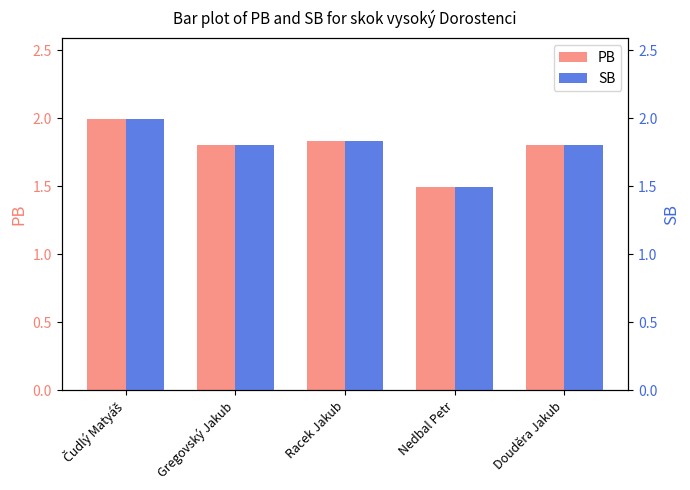

At which label does SB reach its peak?

Čudlý Matyáš